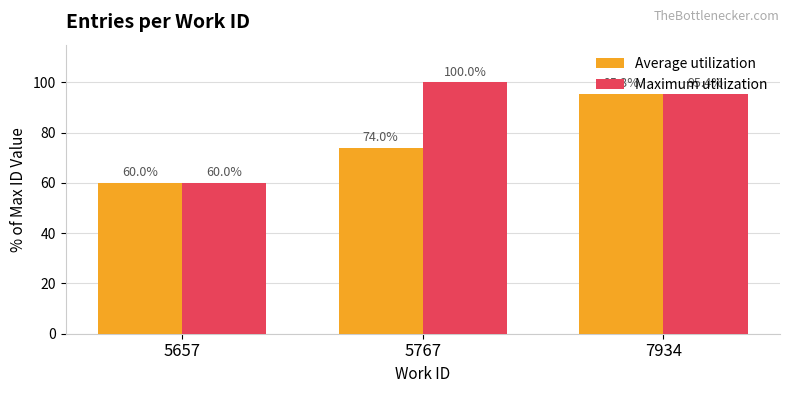

What is the difference between the highest and lowest values at 5767?

26.0